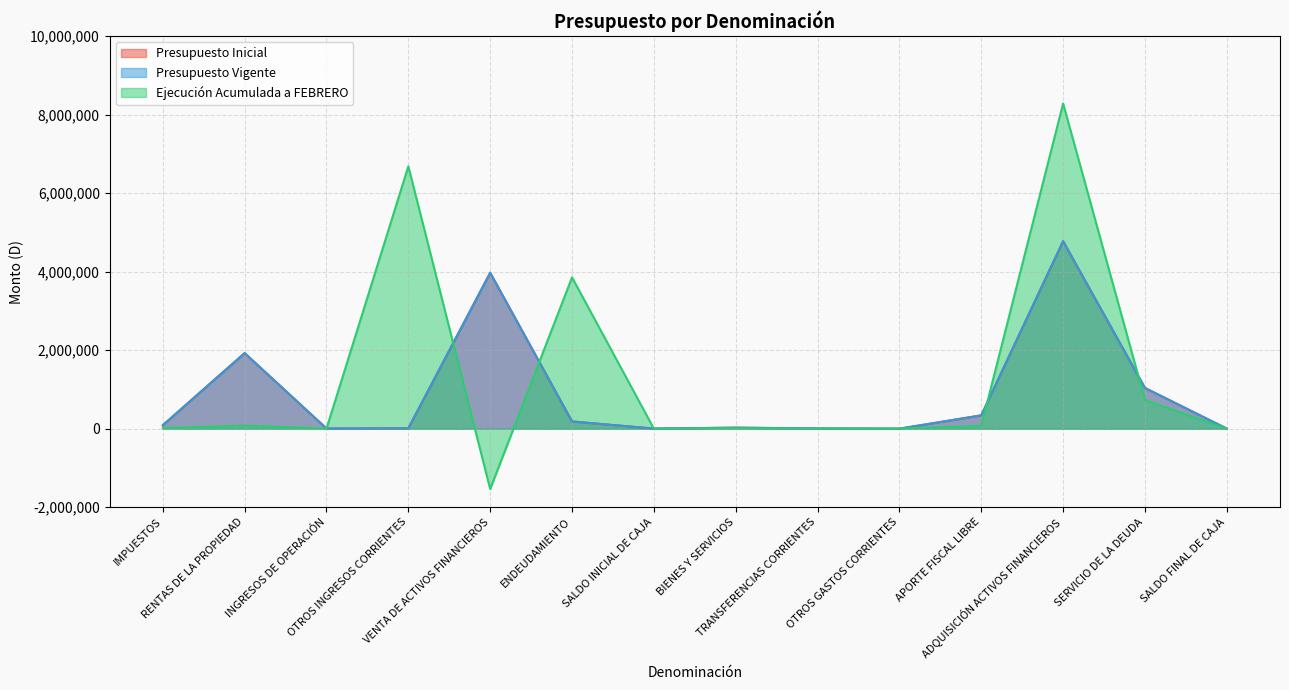

Which series has the widest spread of values?

Ejecución Acumulada a FEBRERO